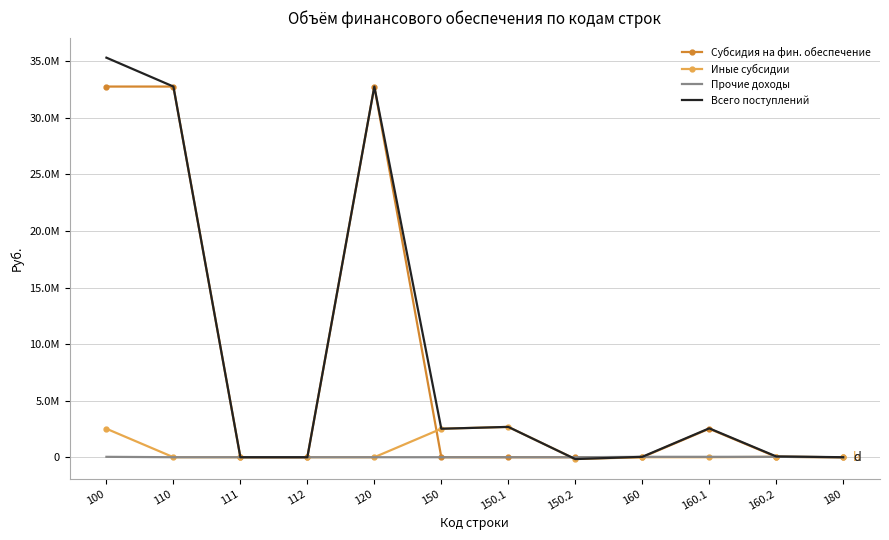

What are all the series names shown in the legend?

Субсидия на фин. обеспечение, Иные субсидии, Прочие доходы, Всего поступлений